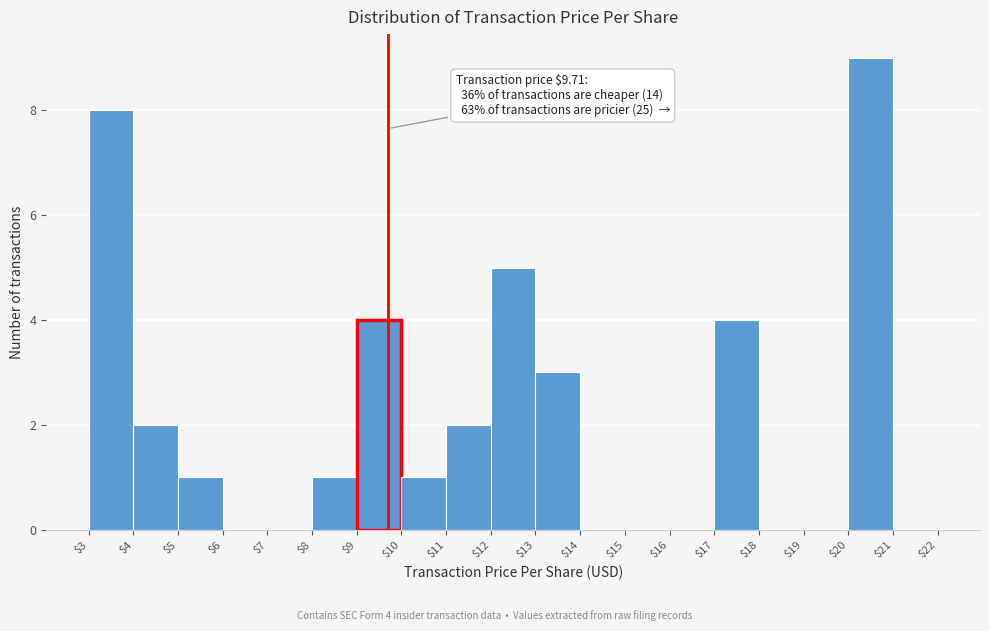

Which range on the x-axis has the tallest bar?

$20 to $21